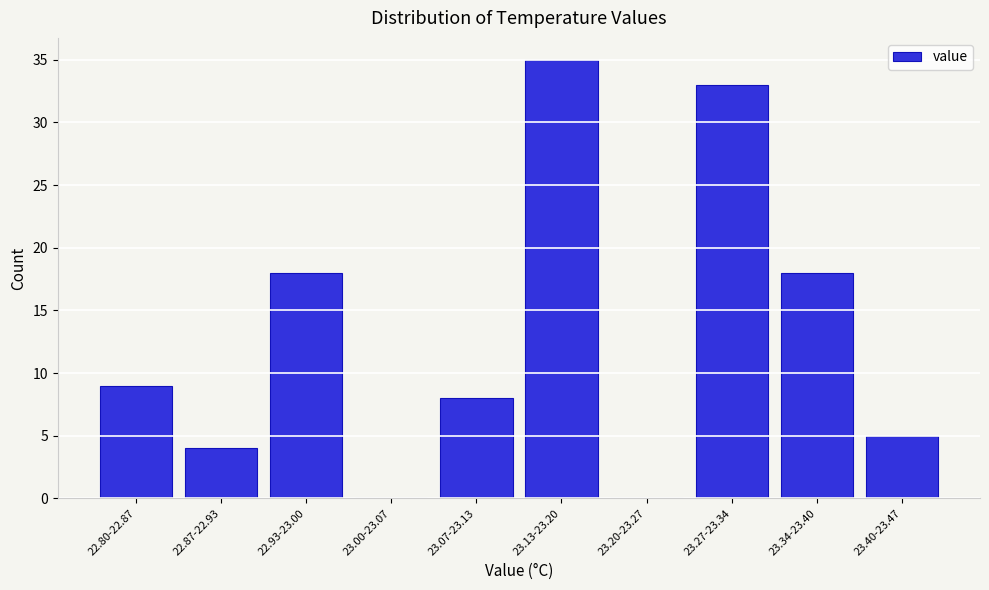

Reading right to left, extract all data points from this chart.

23.40-23.47=5	23.34-23.40=18	23.27-23.34=33	23.20-23.27=0	23.13-23.20=35	23.07-23.13=8	23.00-23.07=0	22.93-23.00=18	22.87-22.93=4	22.80-22.87=9